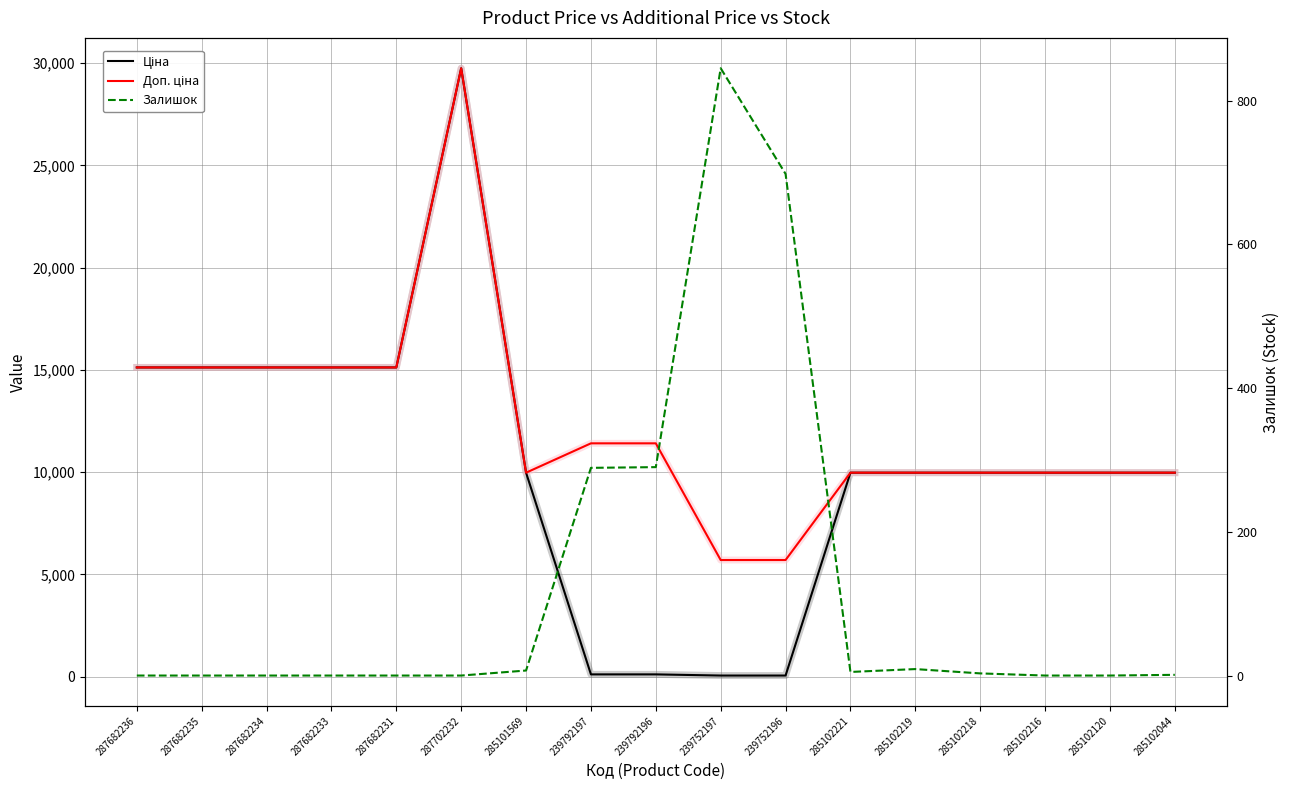

True or false: Ціна has a value of 3207.7 at 285102120.

False